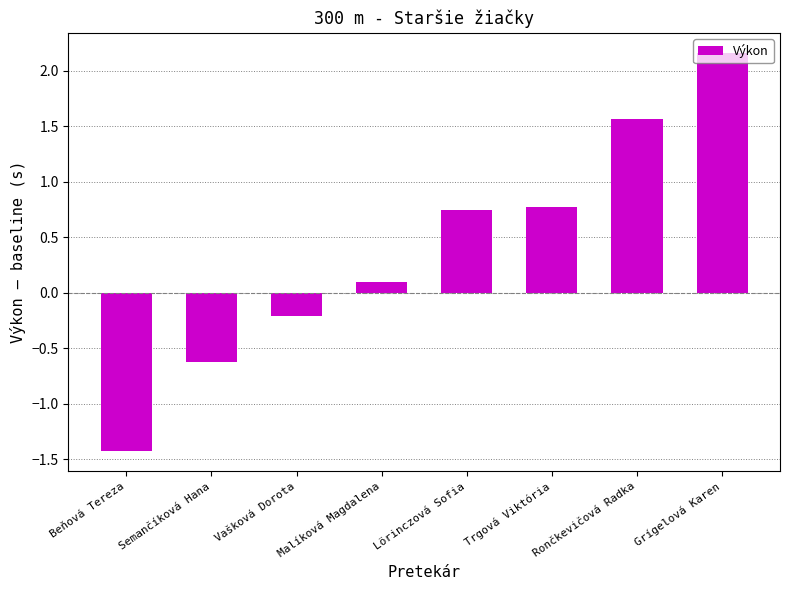

Which has a higher value, Beňová Tereza or Vašková Dorota?

Vašková Dorota